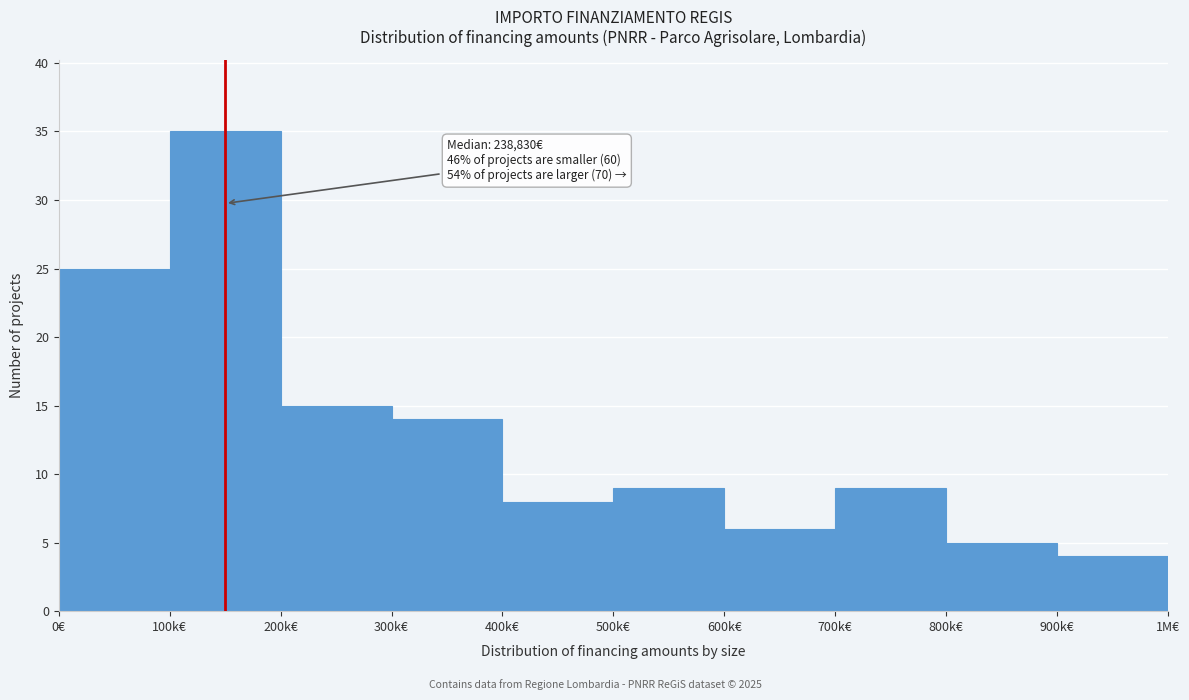

Reading left to right, what are all the values shown in this chart?

25	35	15	14	8	9	6	9	5	4